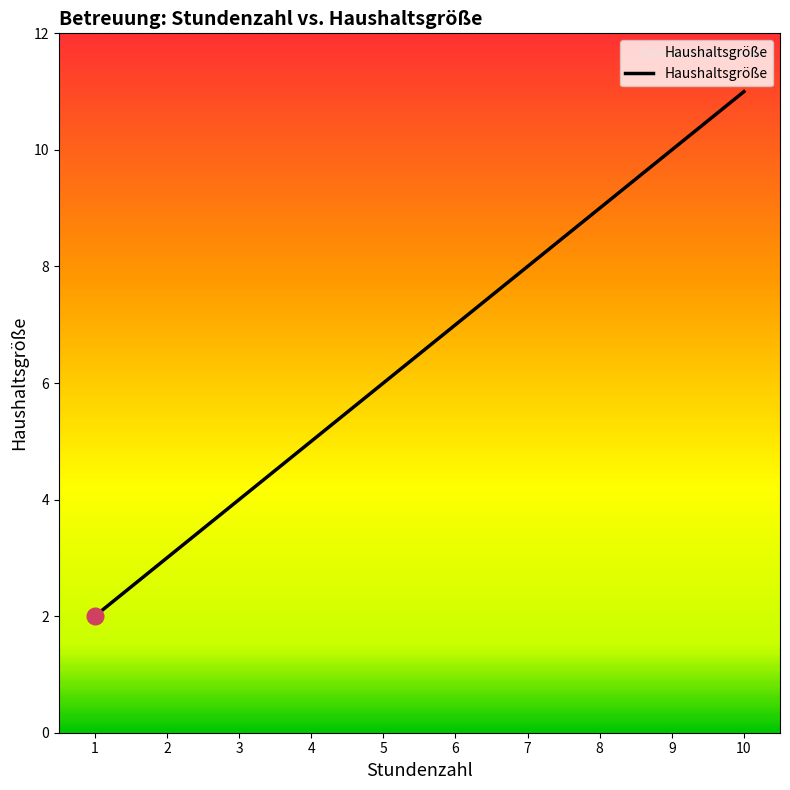

Between 5 and 7, which is larger?

7